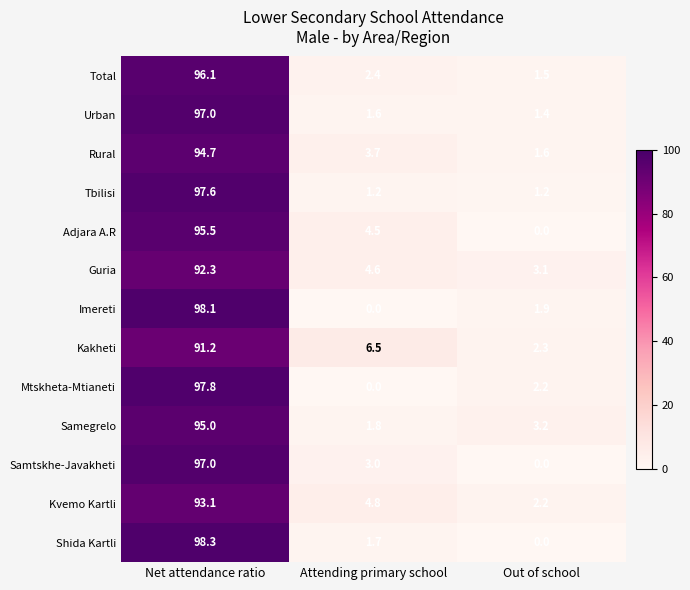

Where does the Guria series first go above 4?

Net attendance ratio